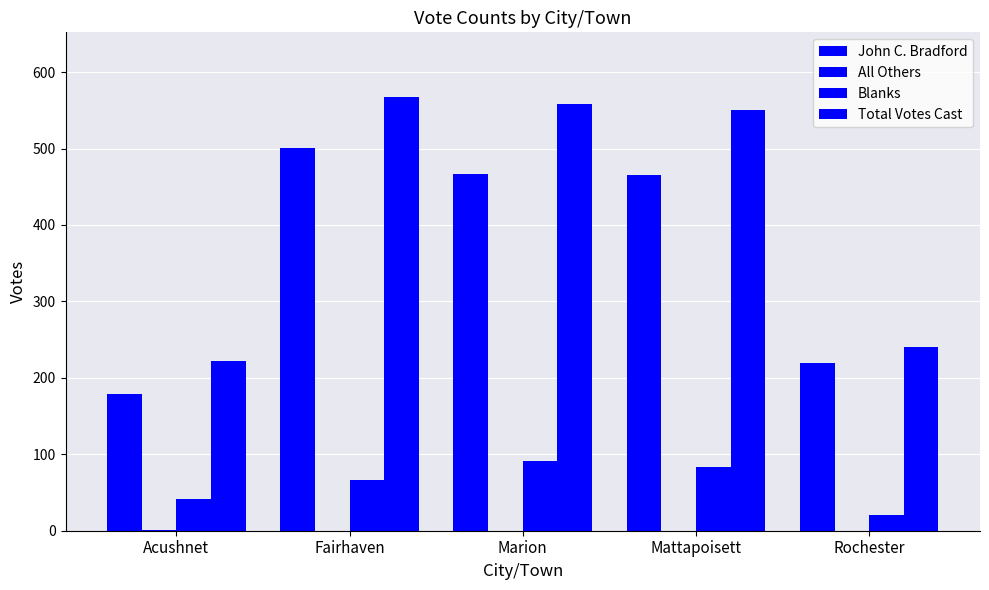

Which series has the largest range (max minus min)?

Total Votes Cast